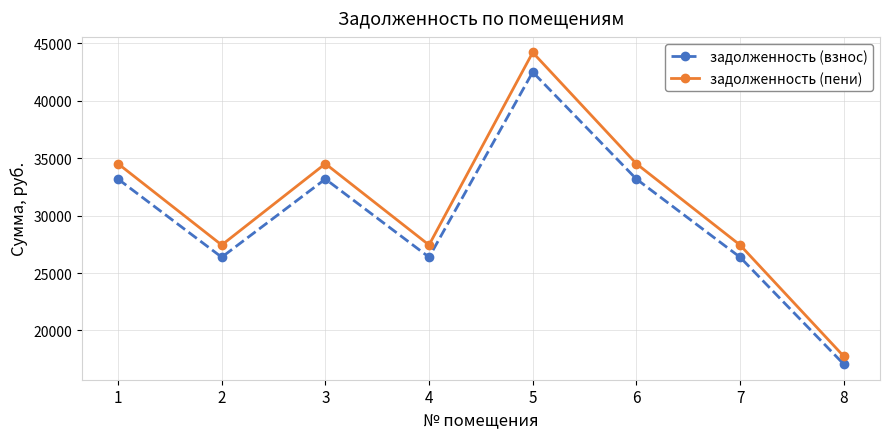

Is it true that задолженность (взнос) equals 42497.8 at 5?

True